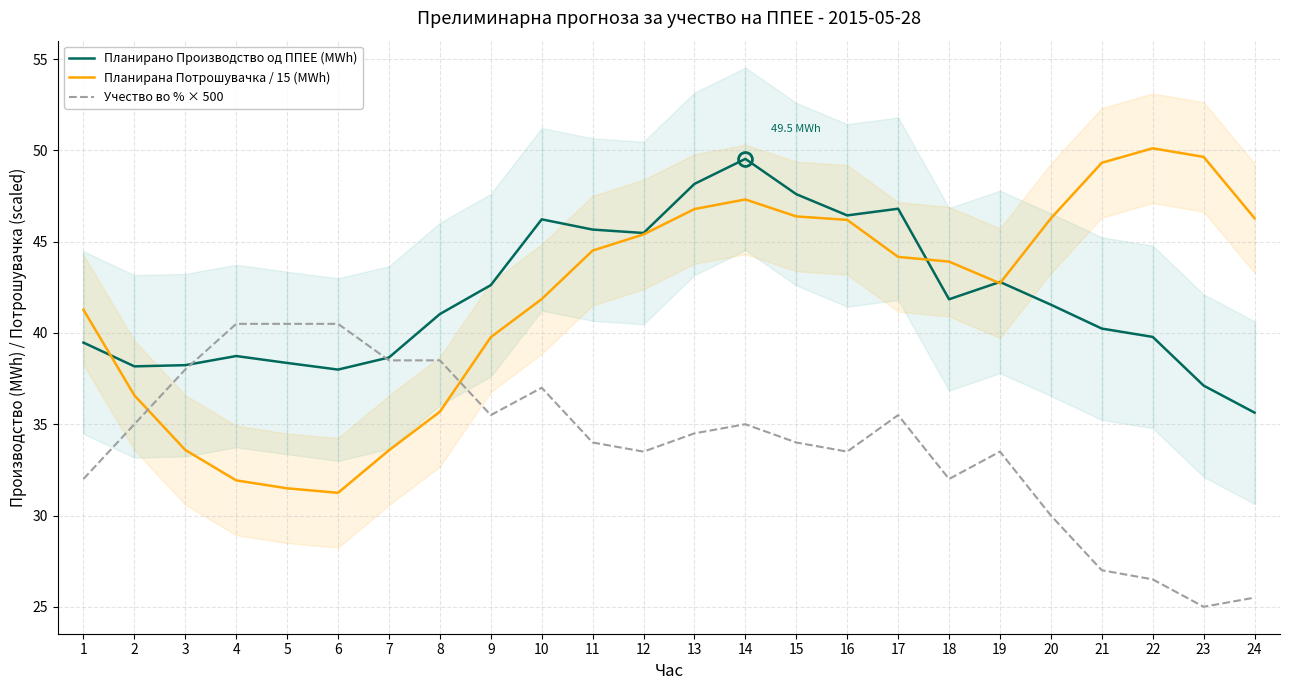

In Планирана Потрошувачка / 15 (MWh), how many points are higher than both neighbors (excluding endpoints)?

2